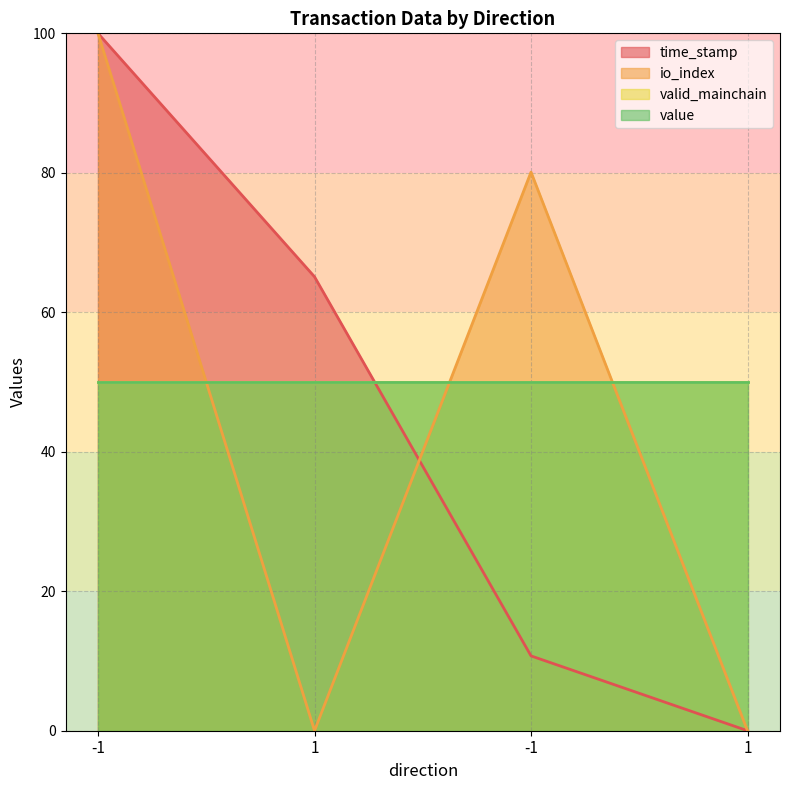

True or false: time_stamp has more than 0 interior local peaks.

False